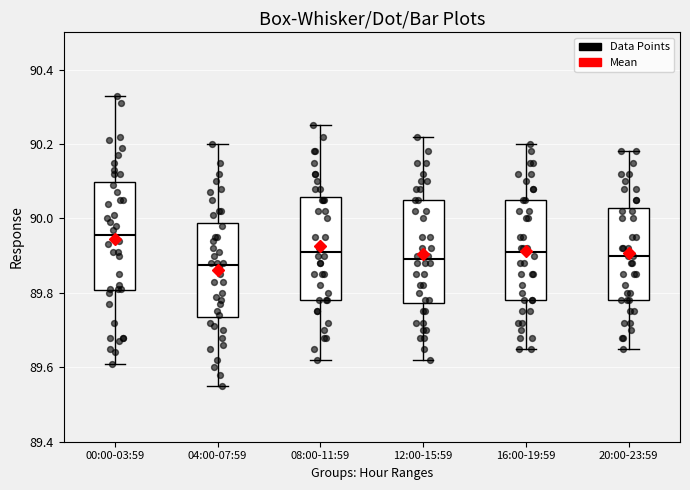

Reading left to right, transcribe this box plot: for each box, give where its median line is, the range the box spans, and where its two whiskers end, as read against the y-axis. The values are not printed on the chart, so give them approximately, as read against the axis.

00:00-03:59: median 89.96, box 89.80 to 90.10, whiskers 89.62 to 90.34
04:00-07:59: median 89.88, box 89.74 to 89.98, whiskers 89.56 to 90.20
08:00-11:59: median 89.92, box 89.78 to 90.06, whiskers 89.62 to 90.26
12:00-15:59: median 89.90, box 89.78 to 90.06, whiskers 89.62 to 90.22
16:00-19:59: median 89.92, box 89.78 to 90.06, whiskers 89.66 to 90.20
20:00-23:59: median 89.90, box 89.78 to 90.02, whiskers 89.66 to 90.18